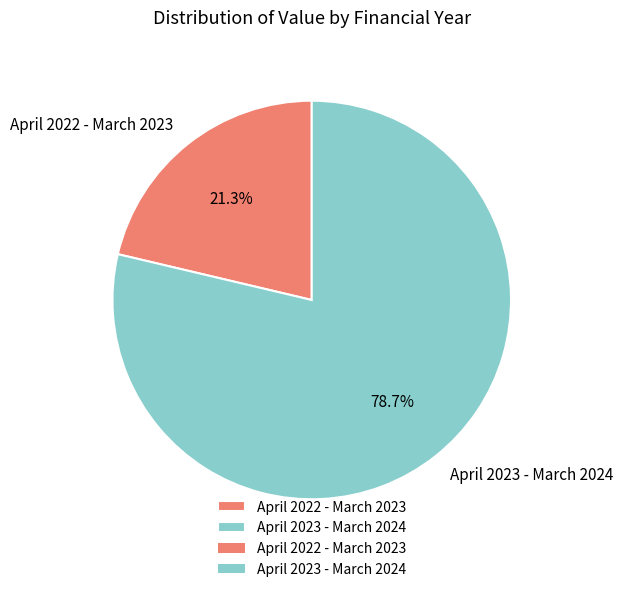

To the nearest percent, what is the combined percentage of April 2022 - March 2023 and April 2023 - March 2024?

100%